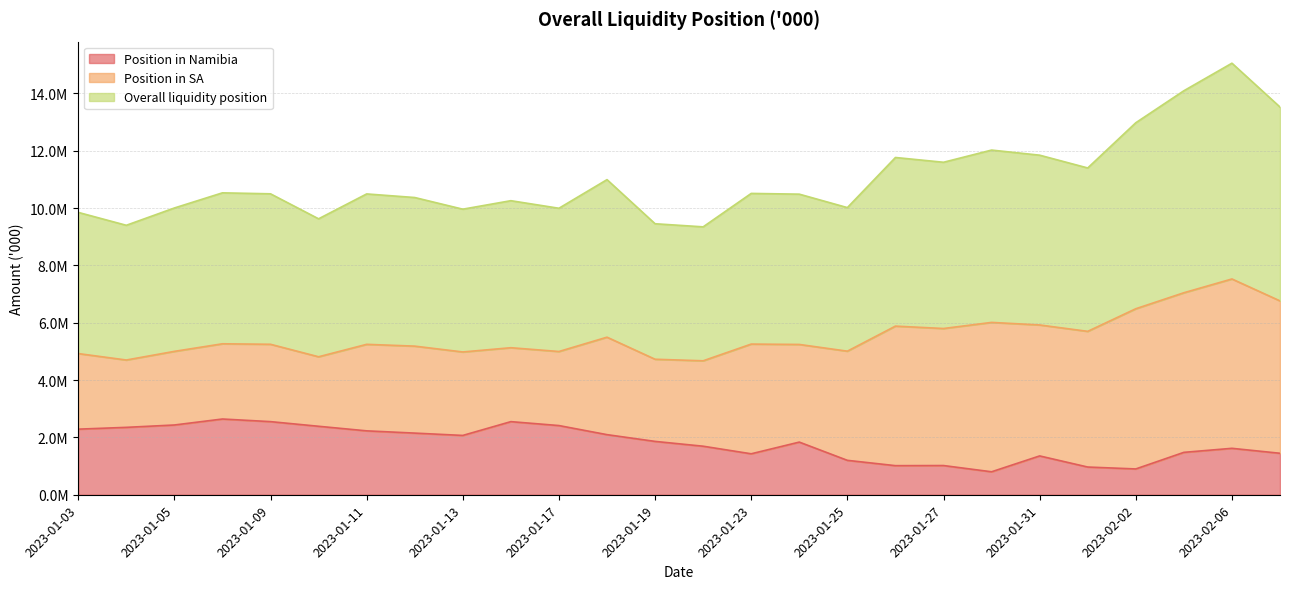

In Overall liquidity position, how many points are higher than both neighbors (excluding endpoints)?

8